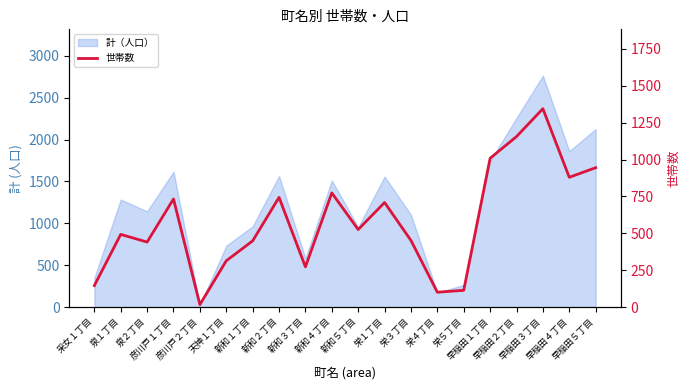

The chart shows a value of 1009 at 早稲田１丁目. True or false?

True